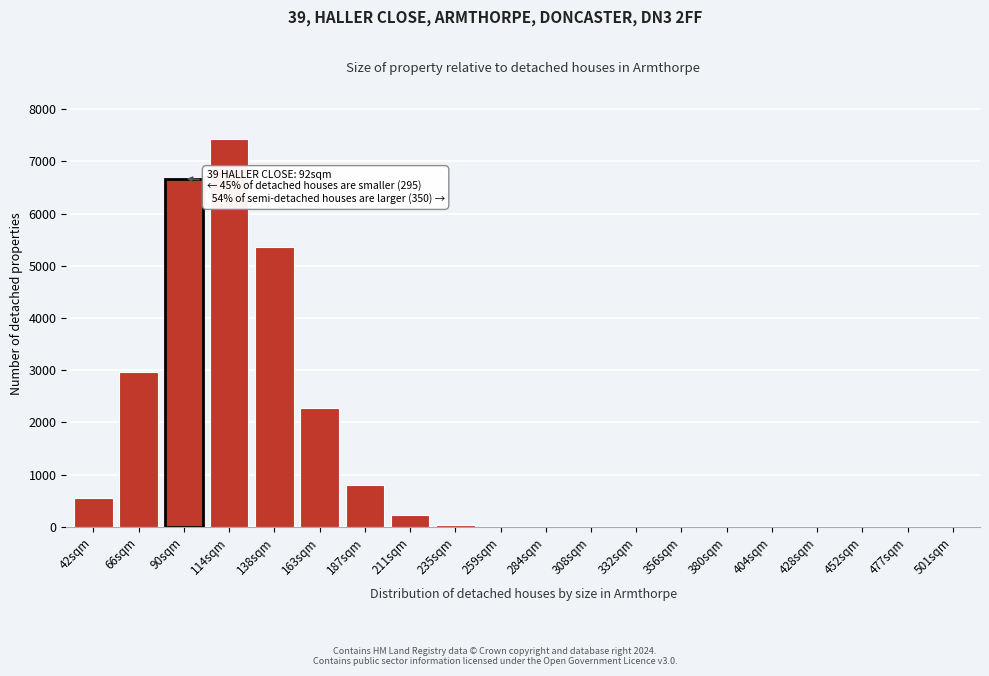

Is it true that the value at 66sqm is 2972?

True